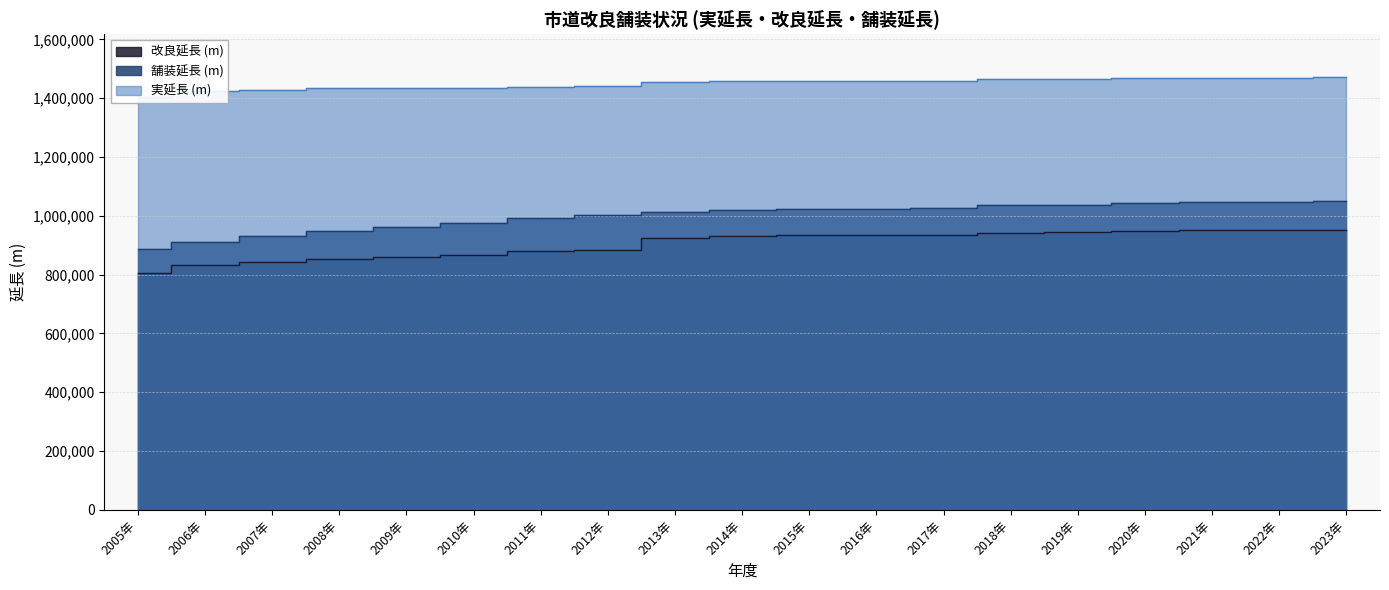

What are all the series names shown in the legend?

改良延長 (m), 舗装延長 (m), 実延長 (m)